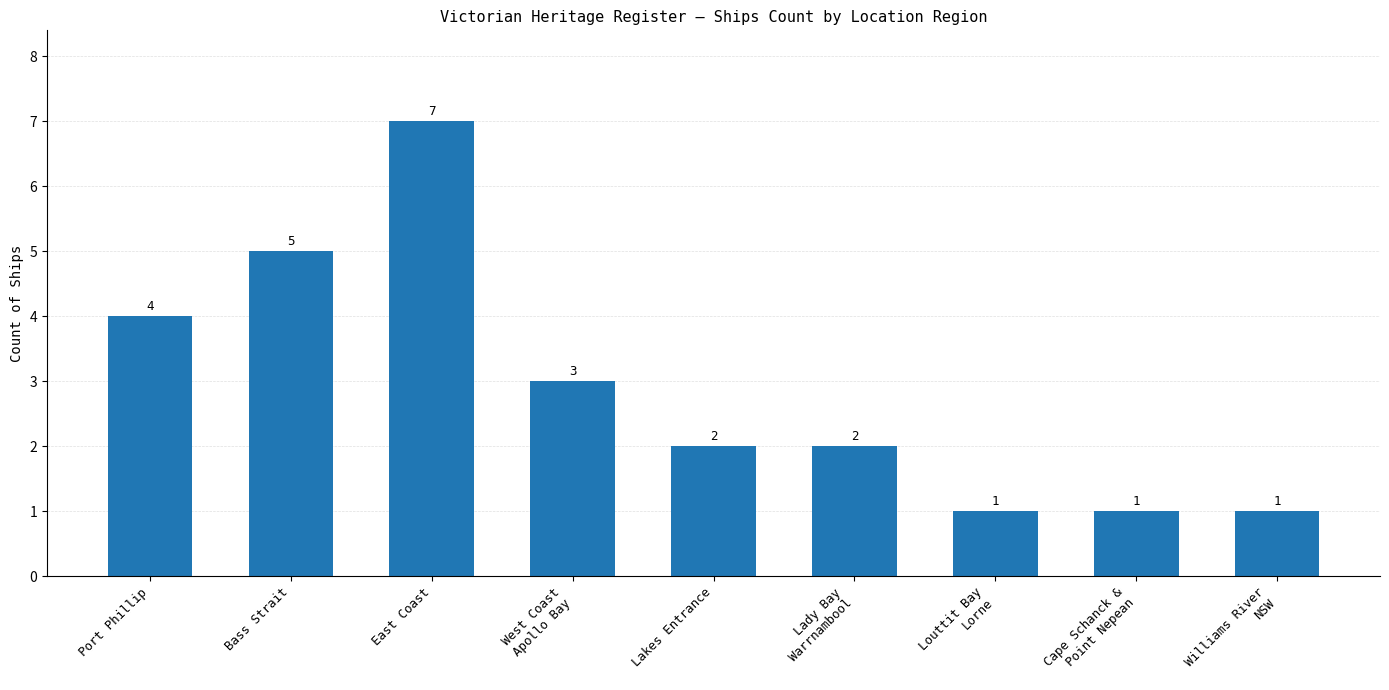

Are the bars grouped side by side (vs. stacked)?

No